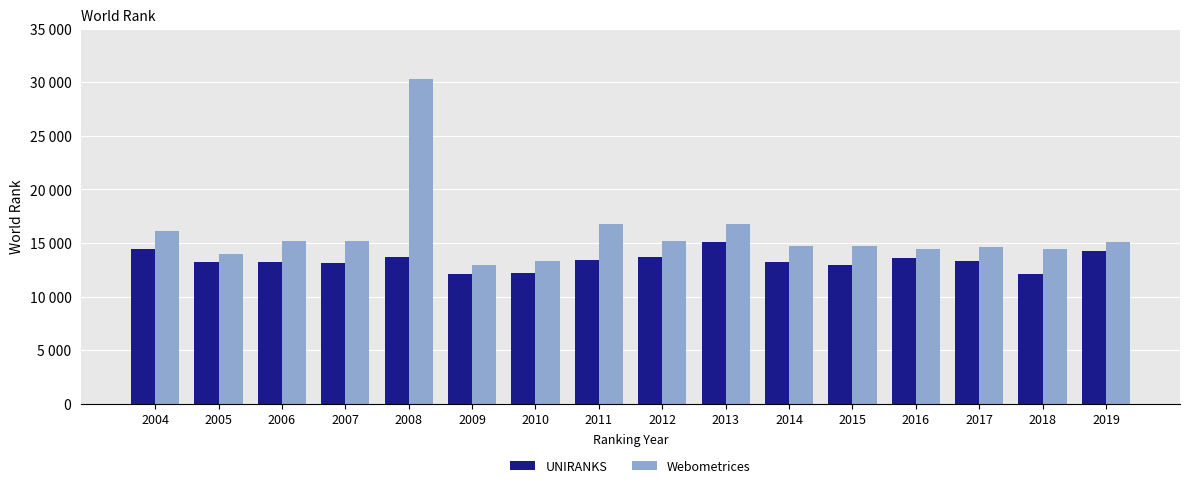

Are the bars grouped side by side (vs. stacked)?

Yes